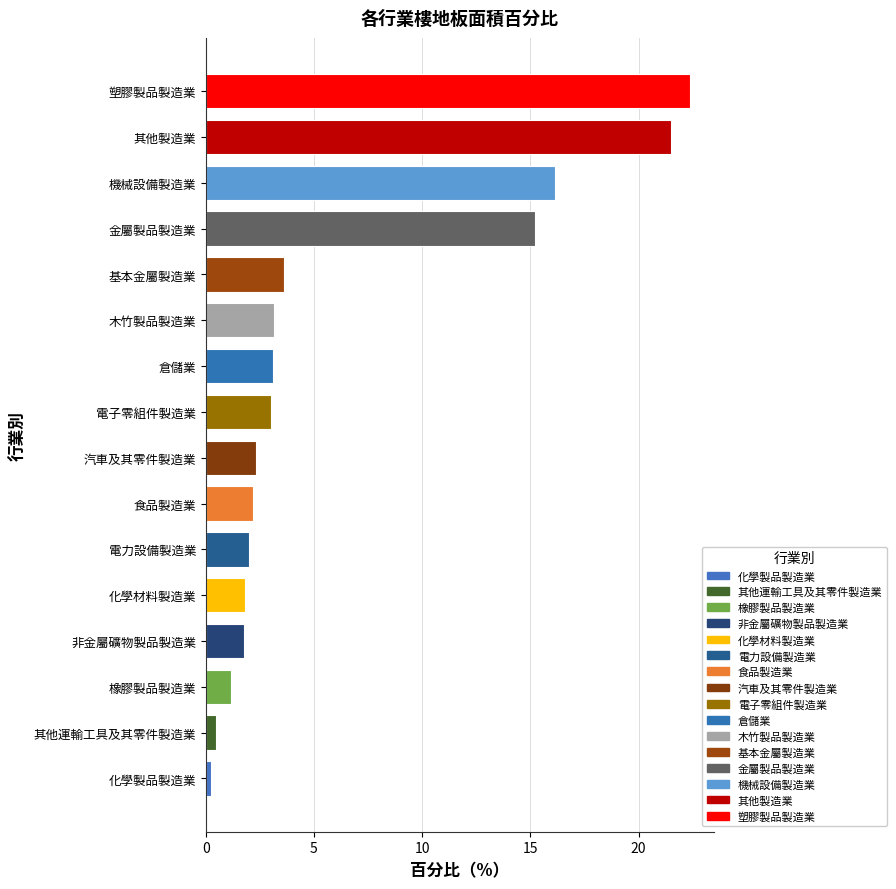

Read the value at 機械設備製造業.

16.1